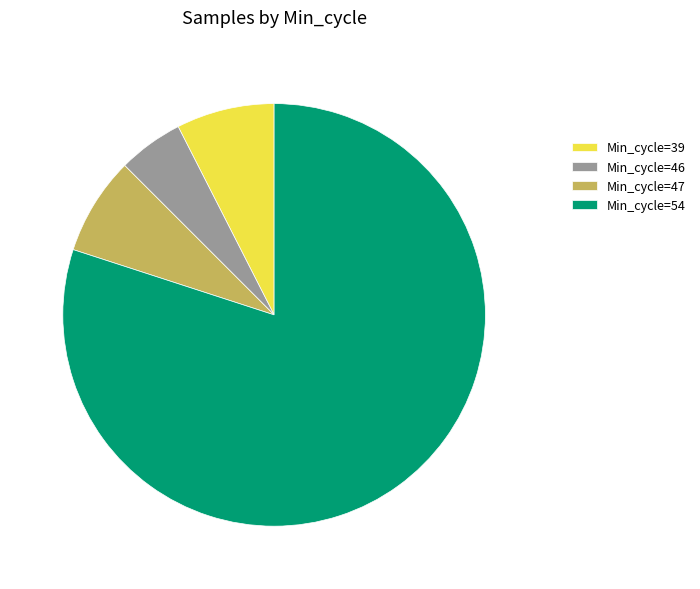

Is it true that Min_cycle=39 is 22% of the pie?

False